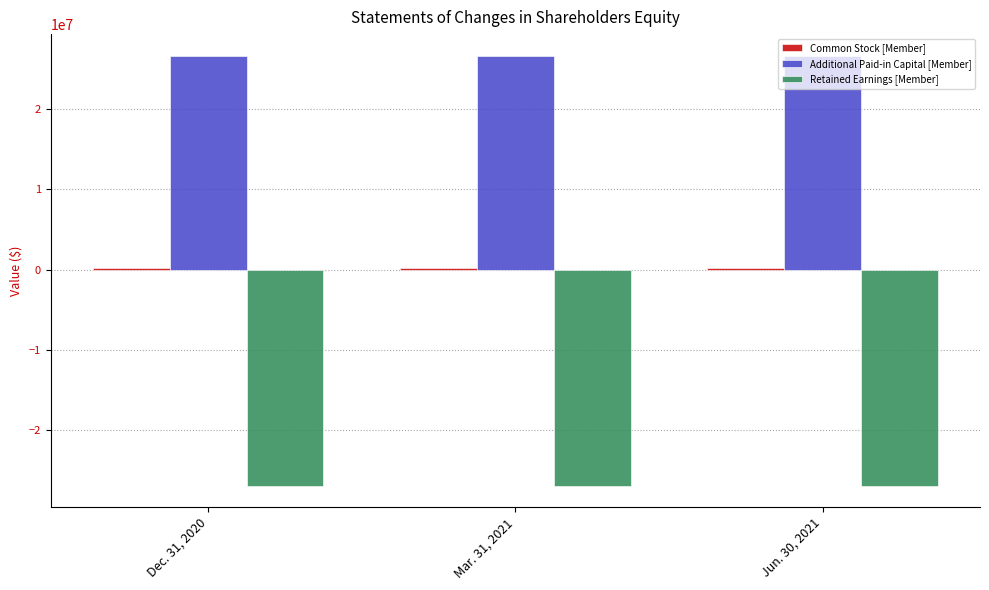

At how many categories does at least one series exceed 8819904?

3